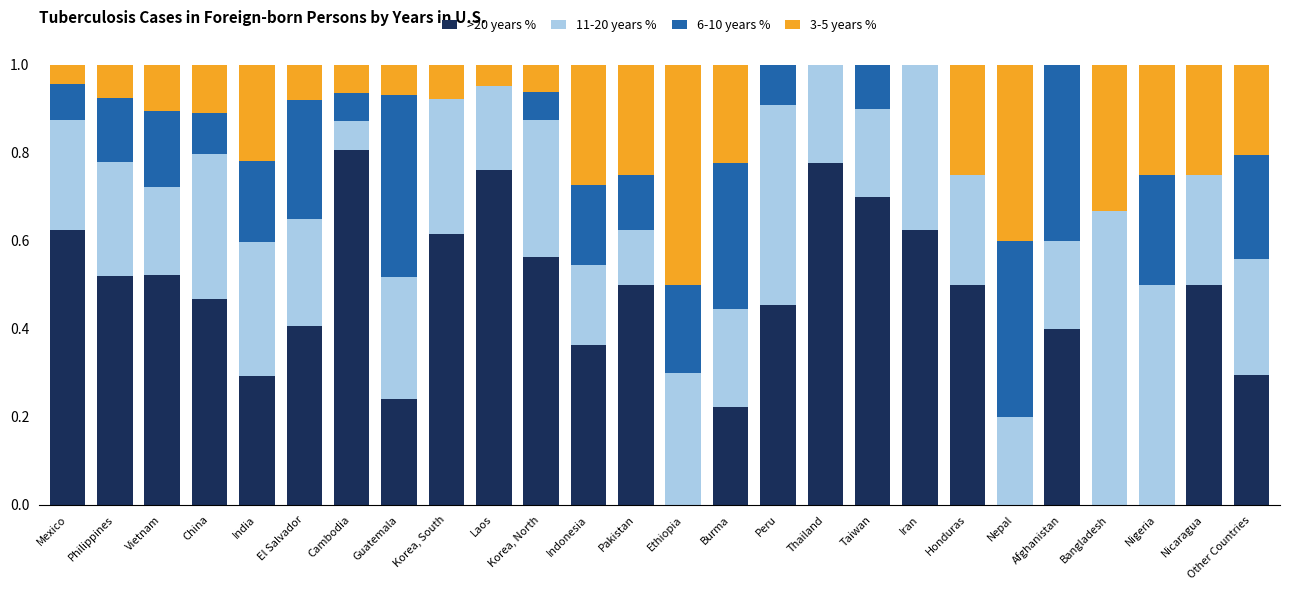

The >20 years % series shows 0.7 at Peru. True or false?

False